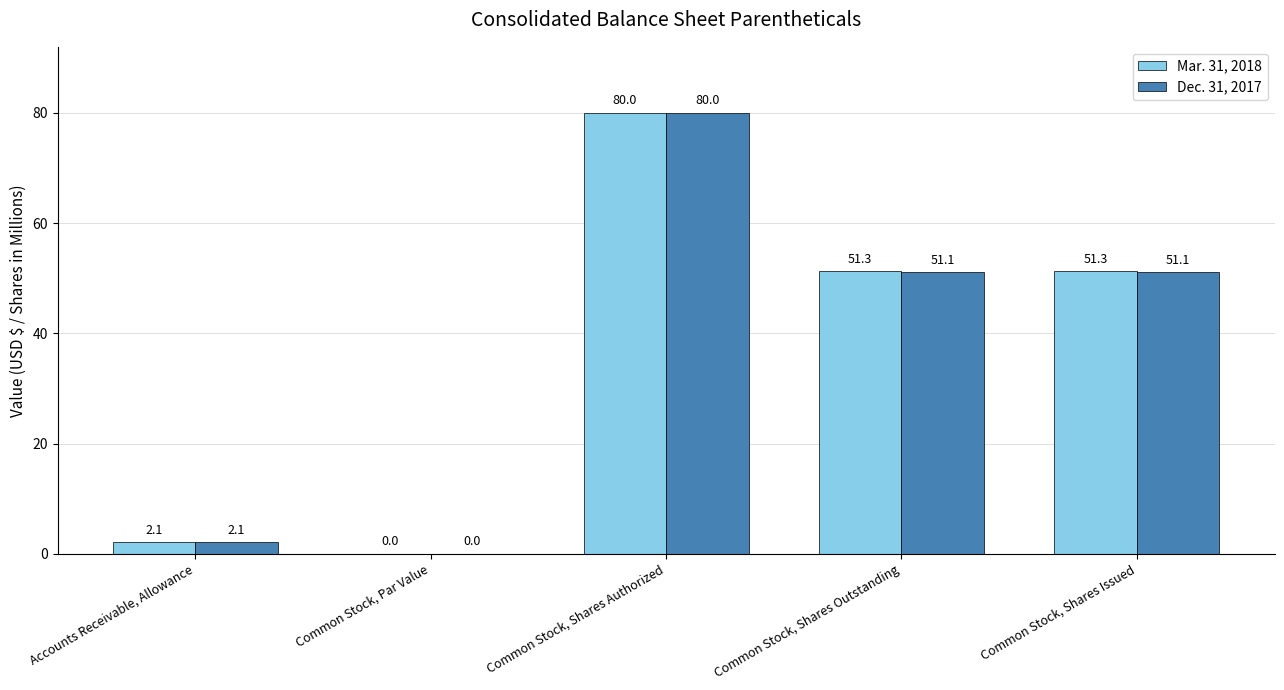

Does the chart contain stacked bars?

No